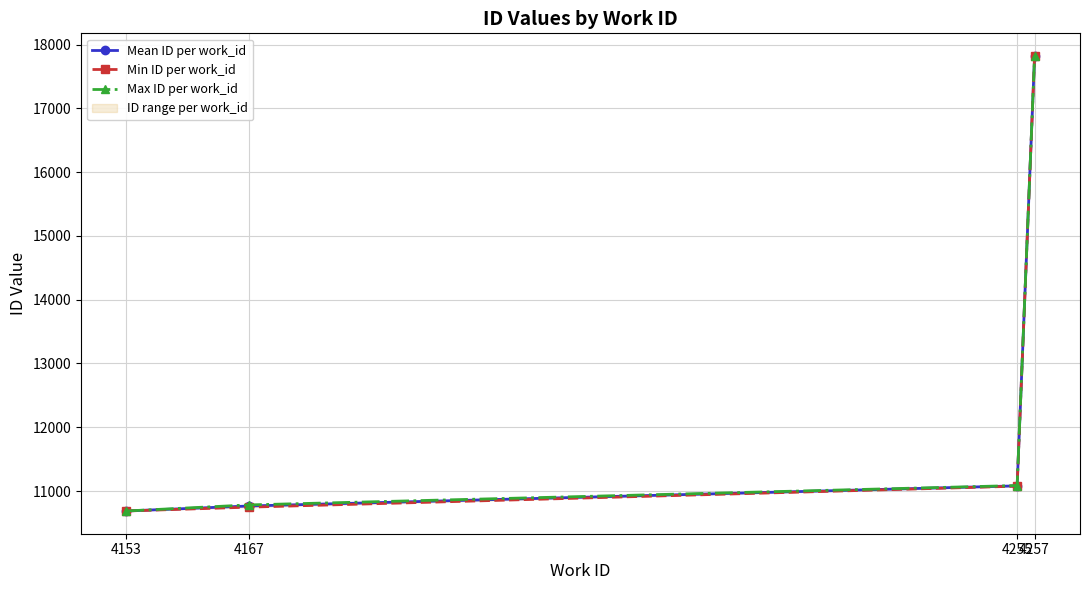

Where is Max ID per work_id nearest to the value 14253?

4255